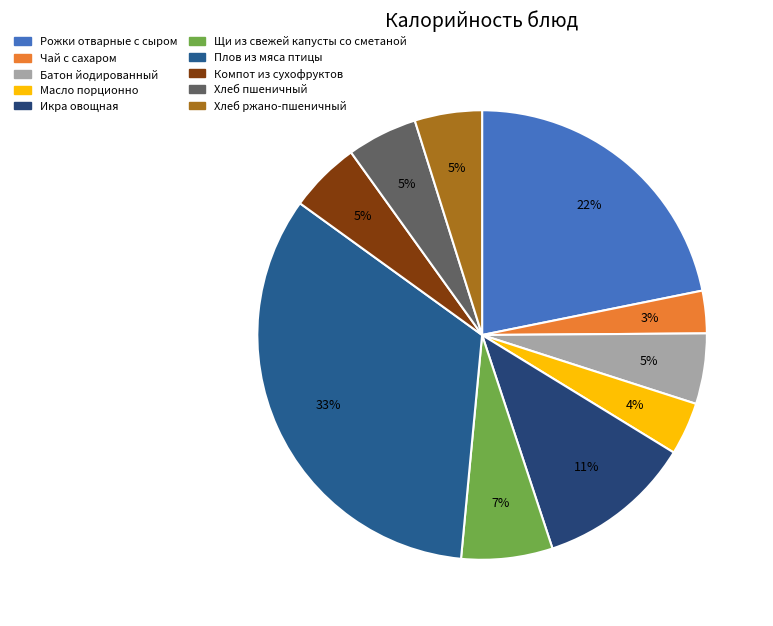

Is Плов из мяса птицы the majority of the pie?

No